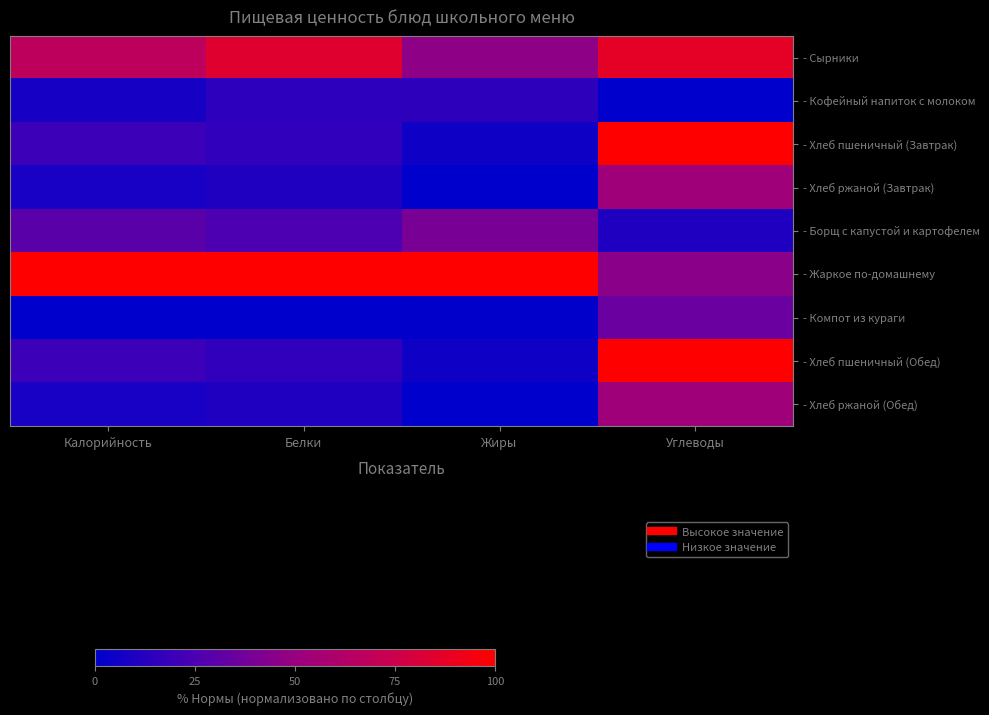

Which series has the largest total across all categories?

- Жаркое по-домашнему